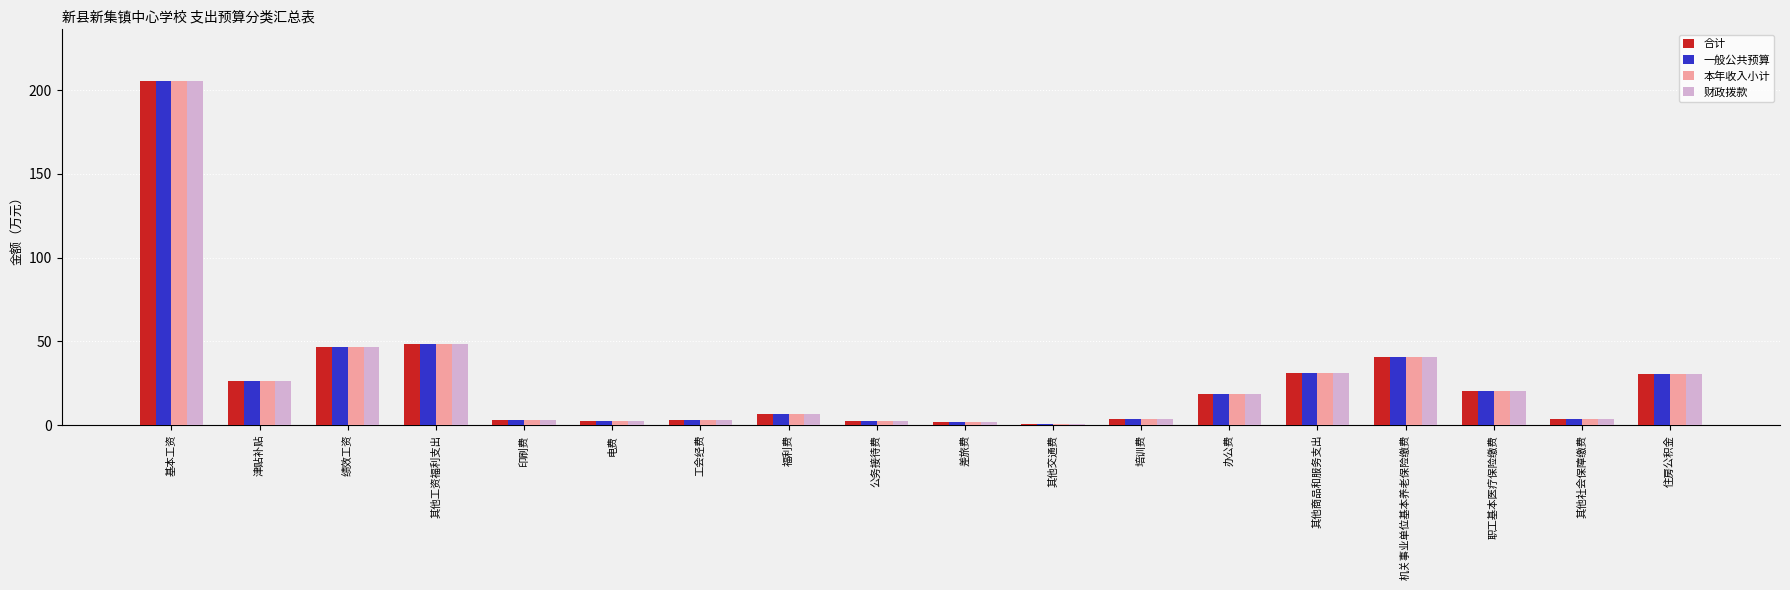

Is it true that 本年收入小计 equals 31.2 at 其他商品和服务支出?

True